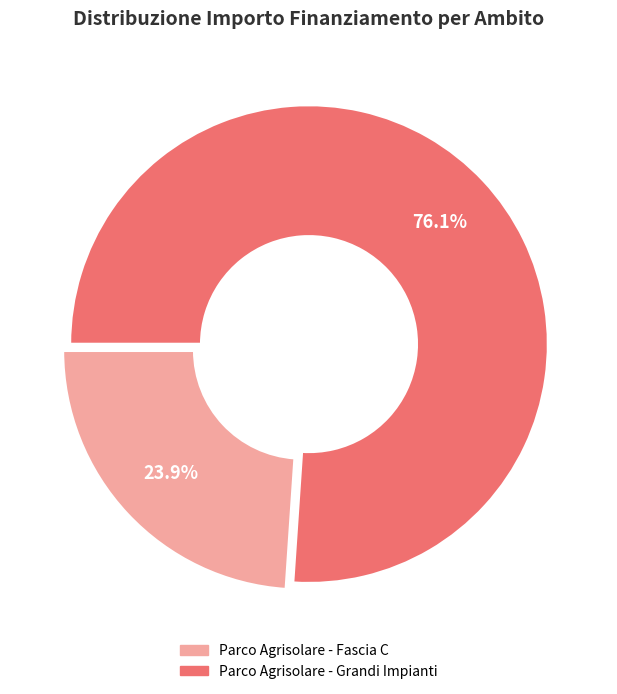

Is there a majority slice in this chart?

Yes